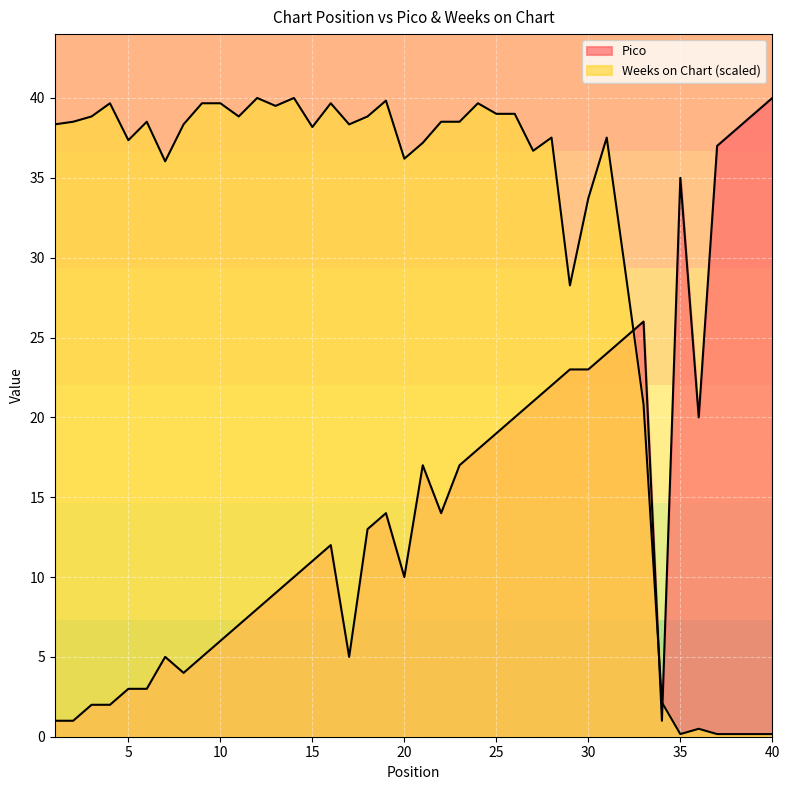

What is the difference between the second highest and second lowest values in the Weeks on Chart series?

39.8